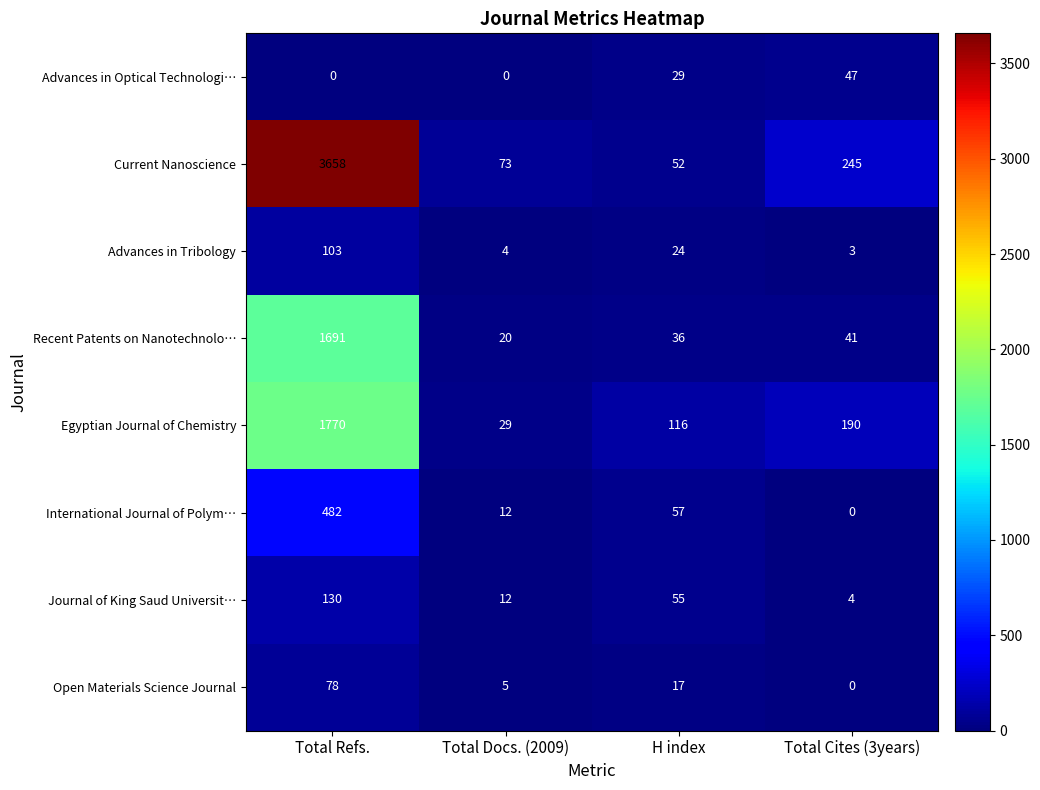

What is the difference between the Journal of King Saud Universit… values at Total Docs. (2009) and Total Cites (3years)?

8